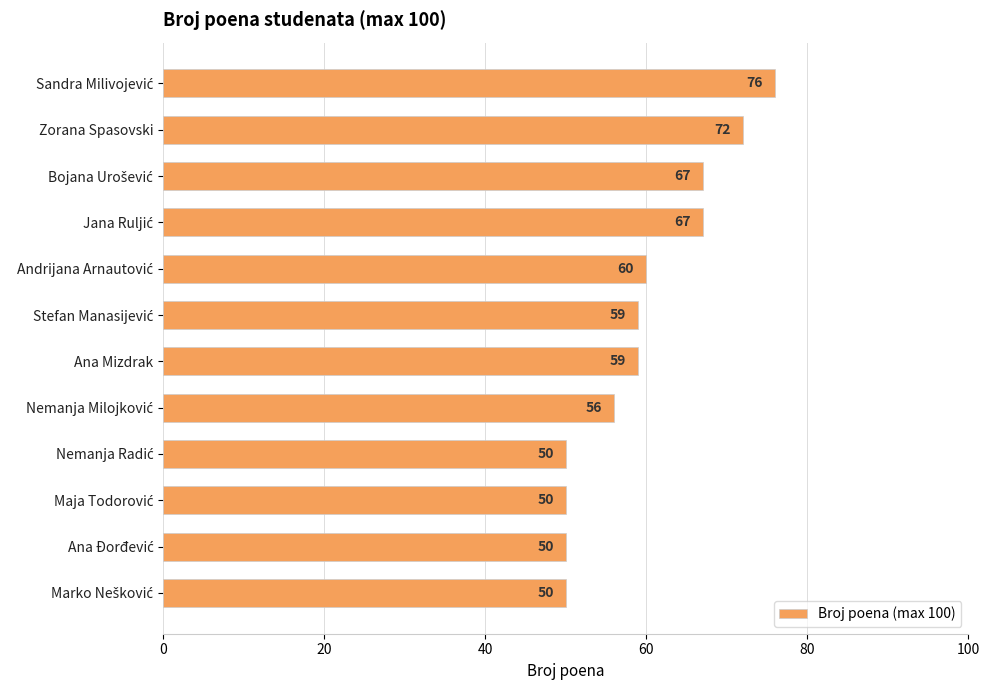

How many values are below 59?

5